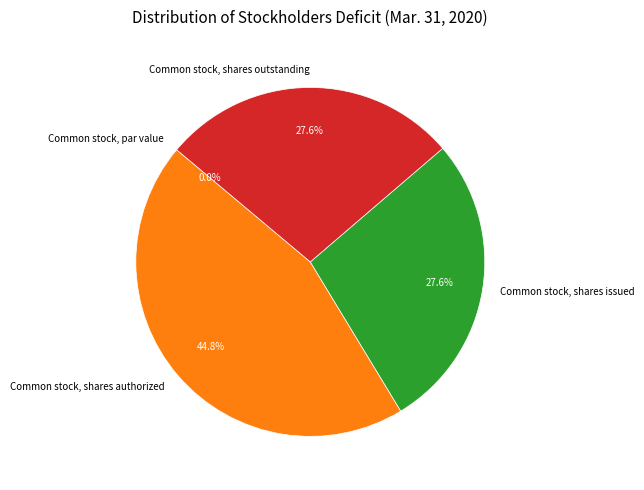

Is it true that Common stock, shares outstanding is 36% of the pie?

False